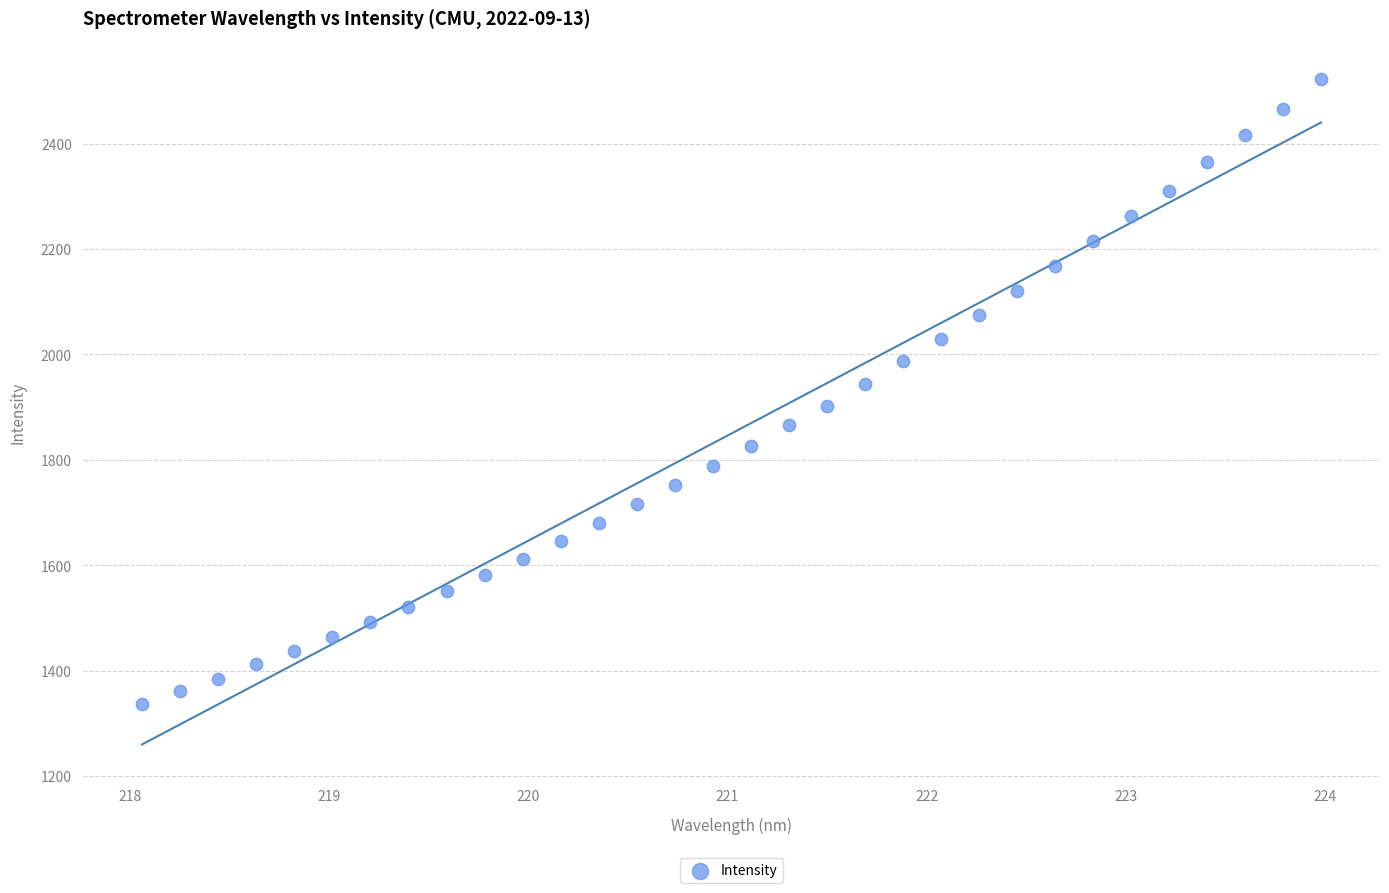

What is the range of X values (max minus min)?

5.9